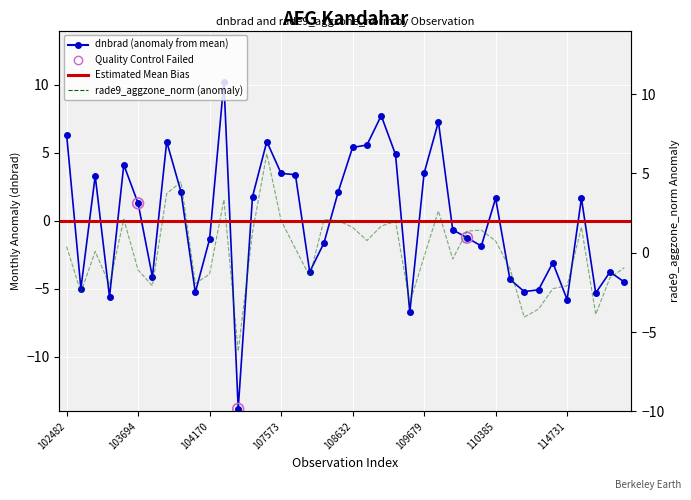

Which series has the largest total across all categories?

rade9_aggzone_norm